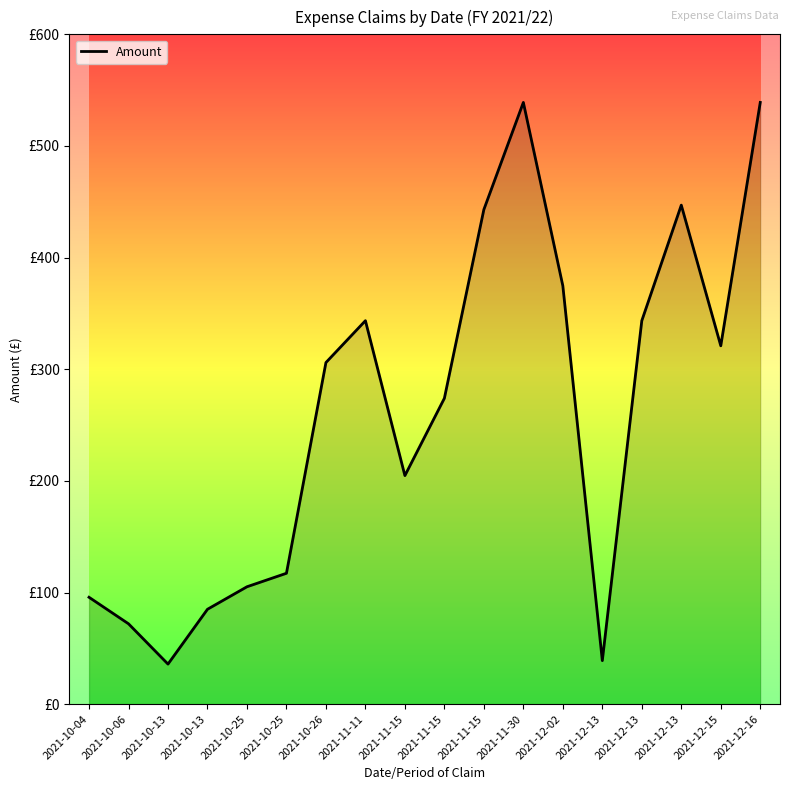

At which label is the value closest to 287?

2021-11-15